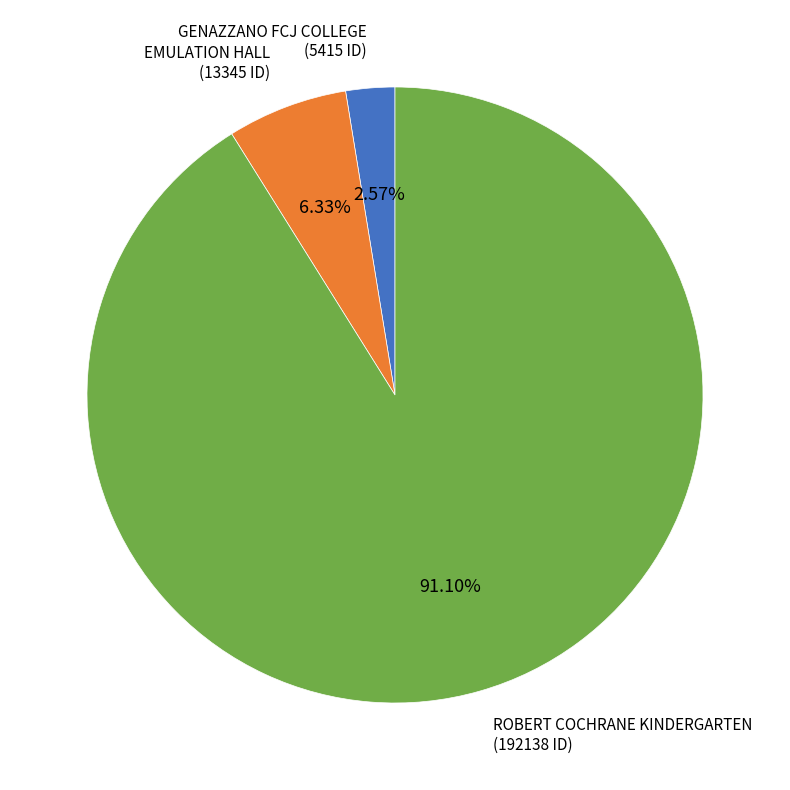

Is there any slice that represents more than half of the pie?

Yes